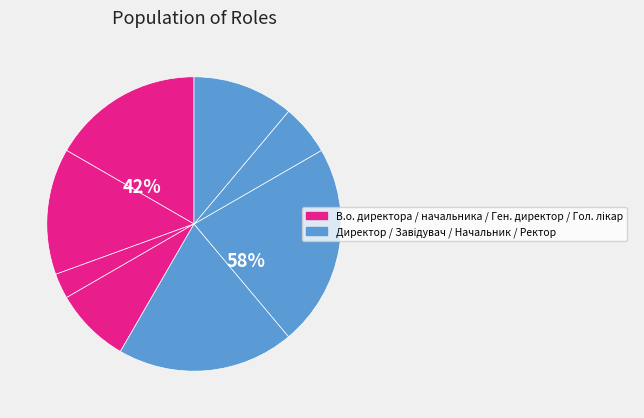

How many slices are in this pie chart?

8